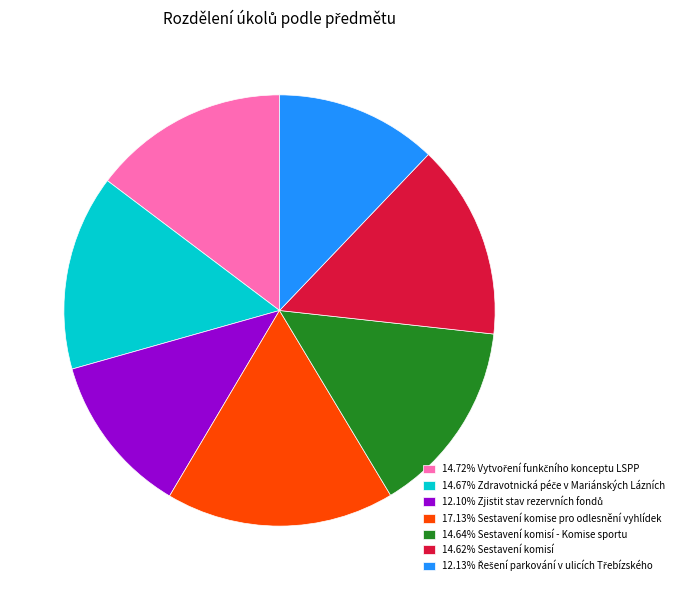

What is the ratio of the value at 14.62% Sestavení komisí to the value at 14.64% Sestavení komisí - Komise sportu?

1.0